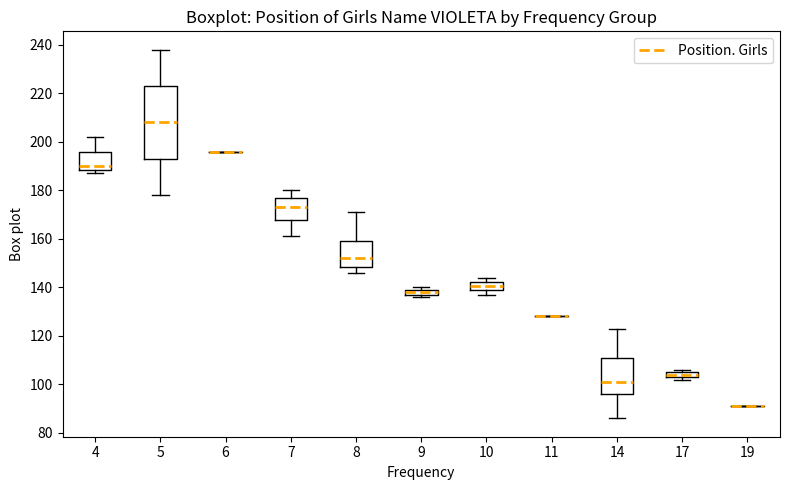

Which box is the tallest, from its lower edge to its upper edge?

5